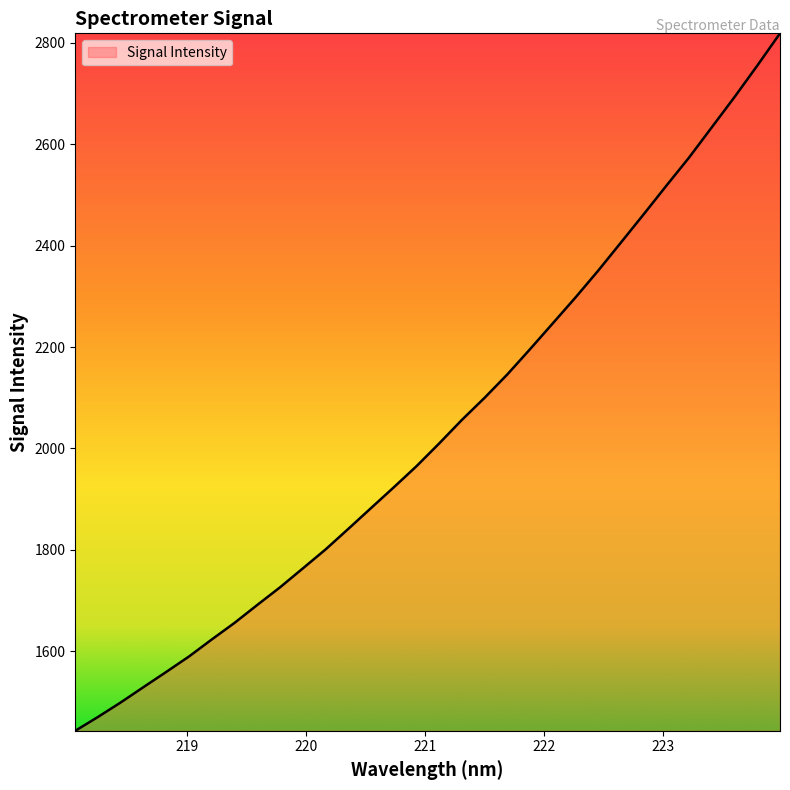

What is the greatest value displayed?

2818.8